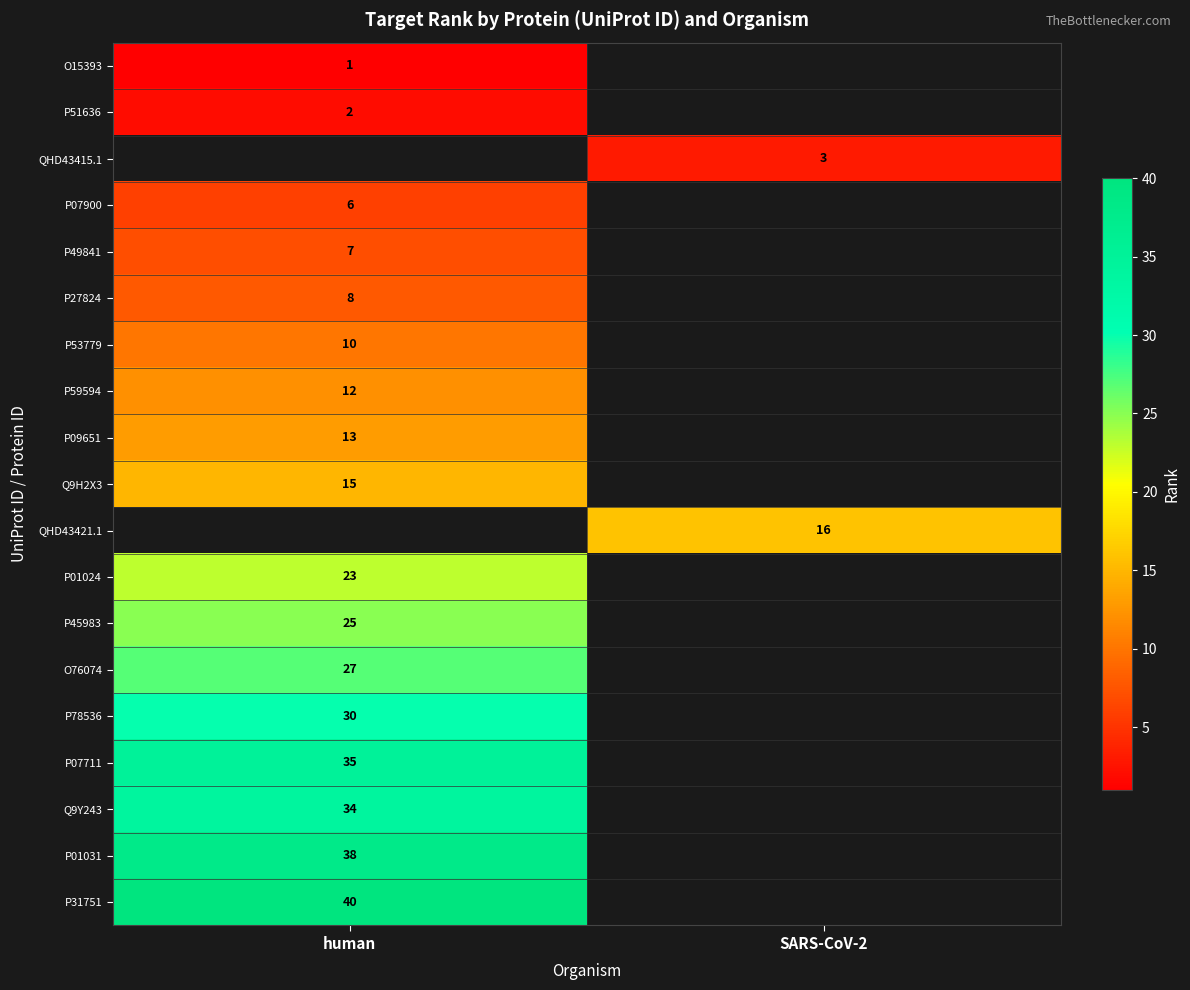

The value of P09651 at human is 13. True or false?

True